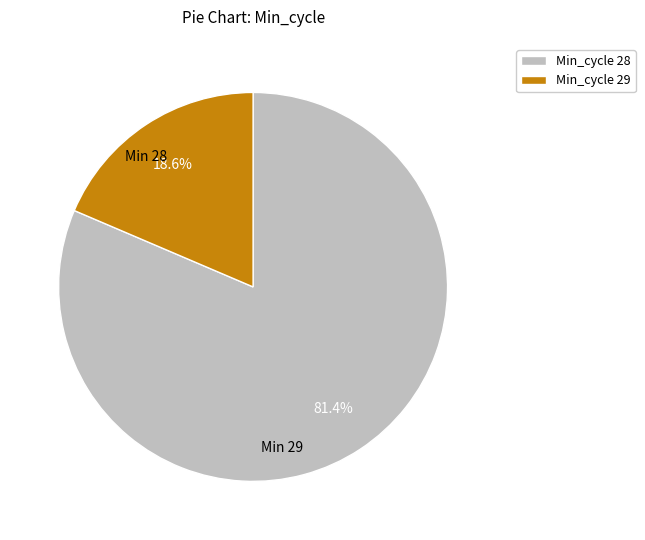

Rank the categories by value from lowest to highest.

Min_cycle 29, Min_cycle 28